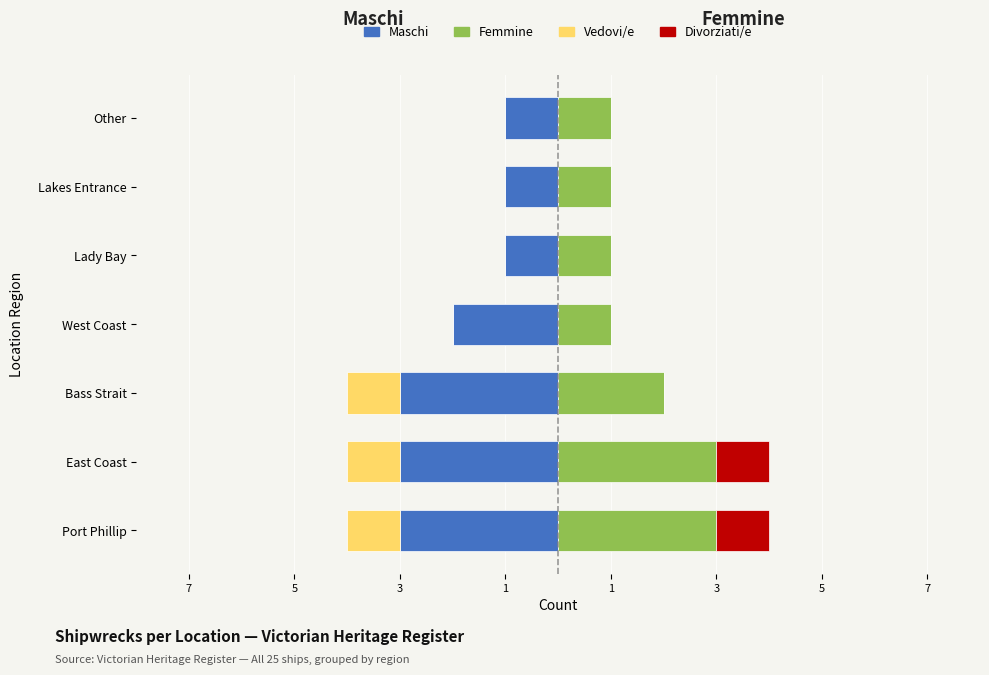

True or false: Maschi (count) has a value of -3 at East Coast.

True